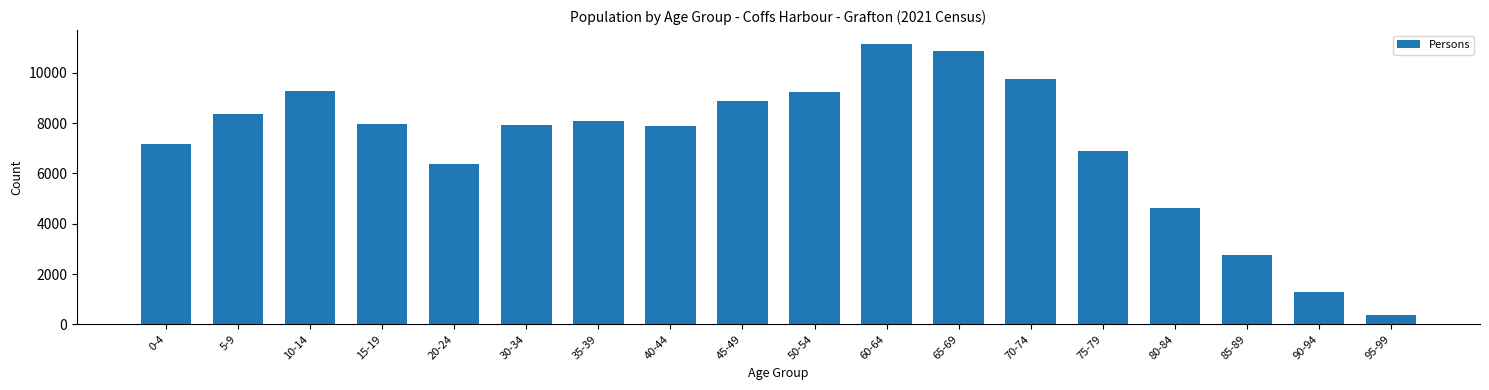

What value does the data have at 90-94, to the nearest 50?

1300